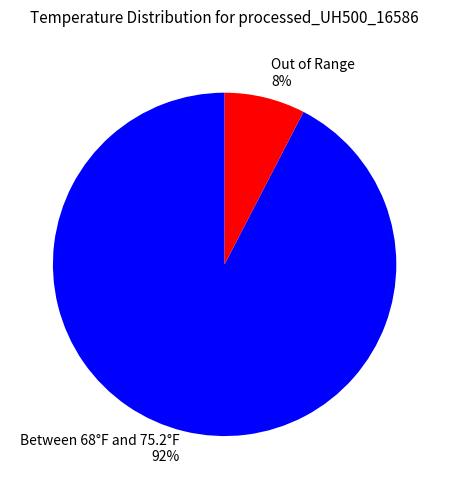

To the nearest percent, what is the average slice percentage?

50%